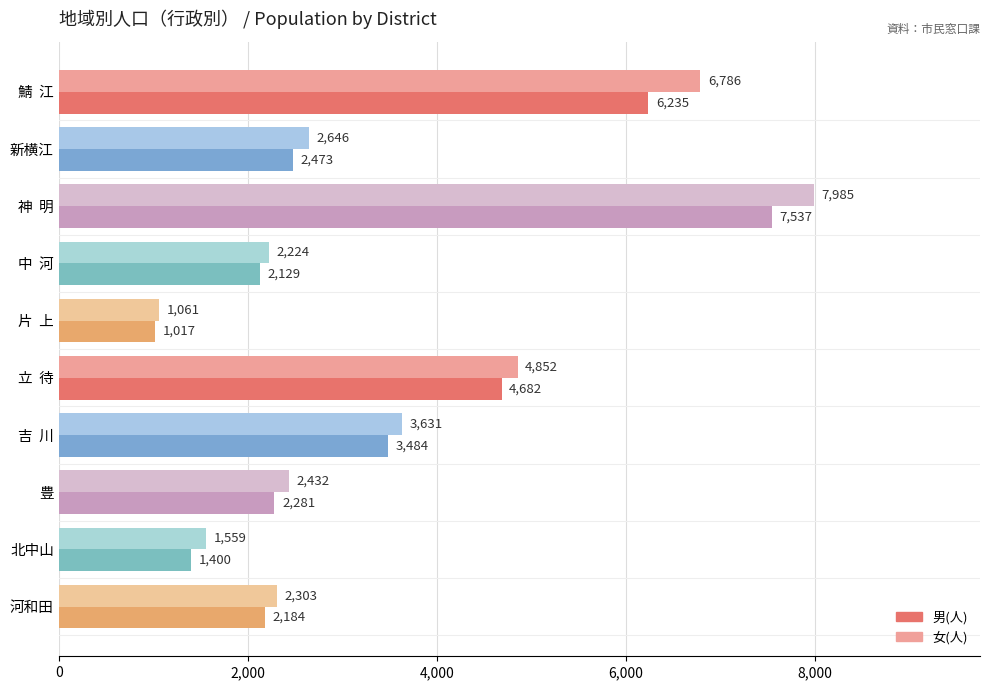

The 女(人) series shows 4171 at 新横江. True or false?

False